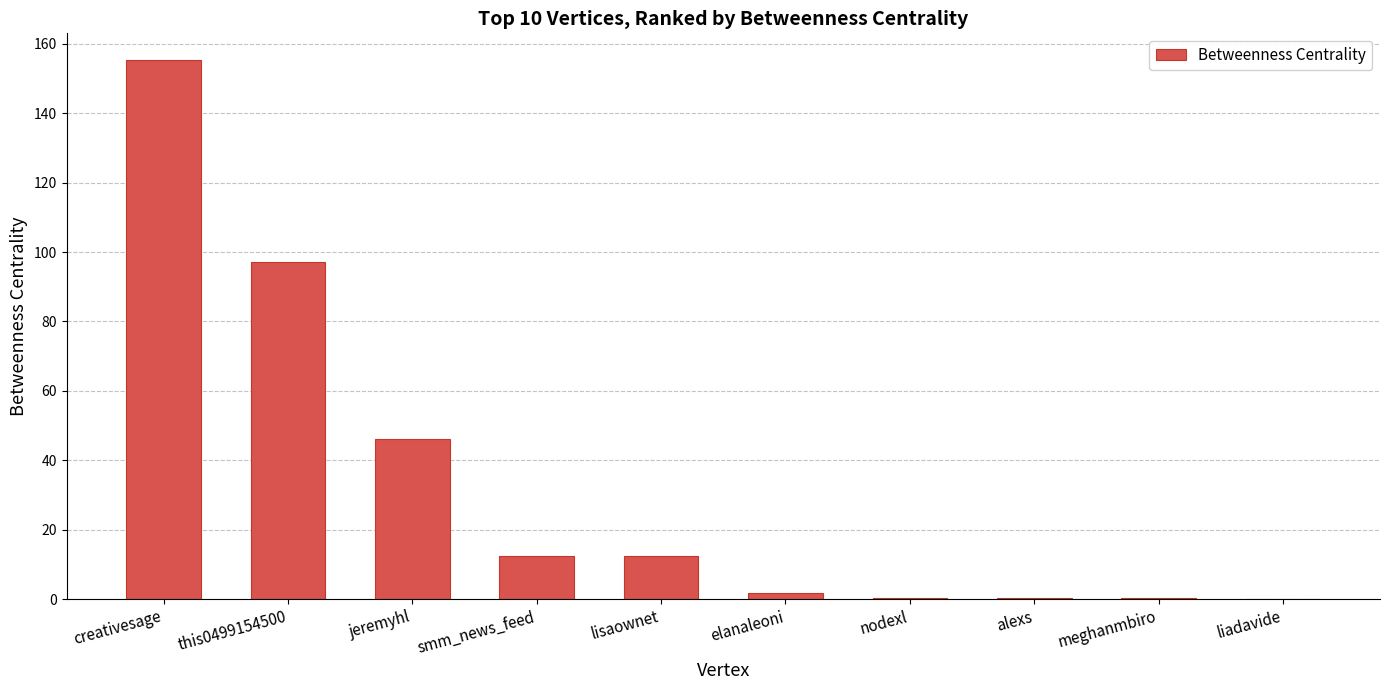

What is the change in value from creativesage to jeremyhl?

-109.2